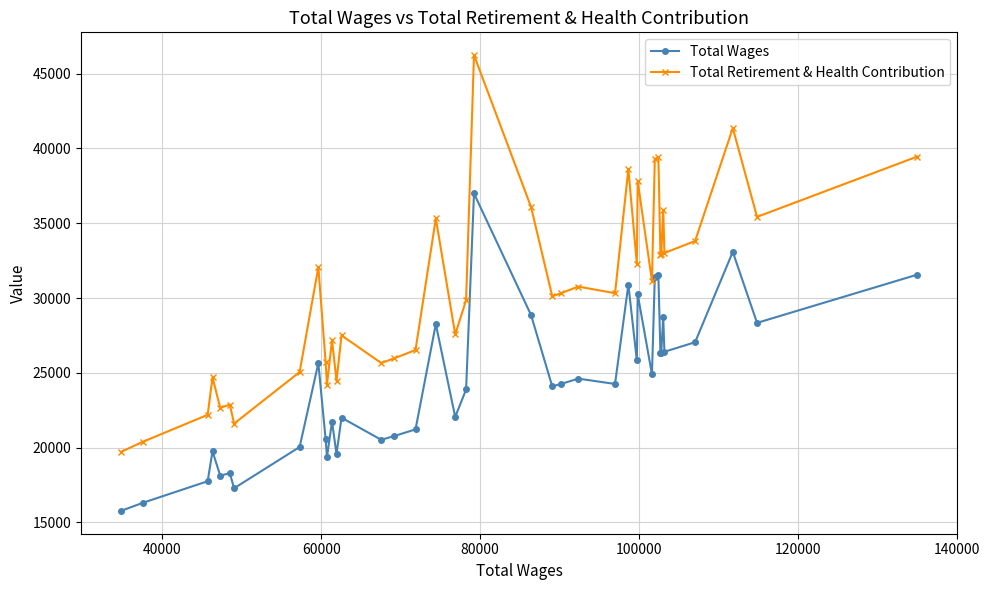

True or false: Total Retirement & Health Contribution has more than 2 interior local peaks.

True